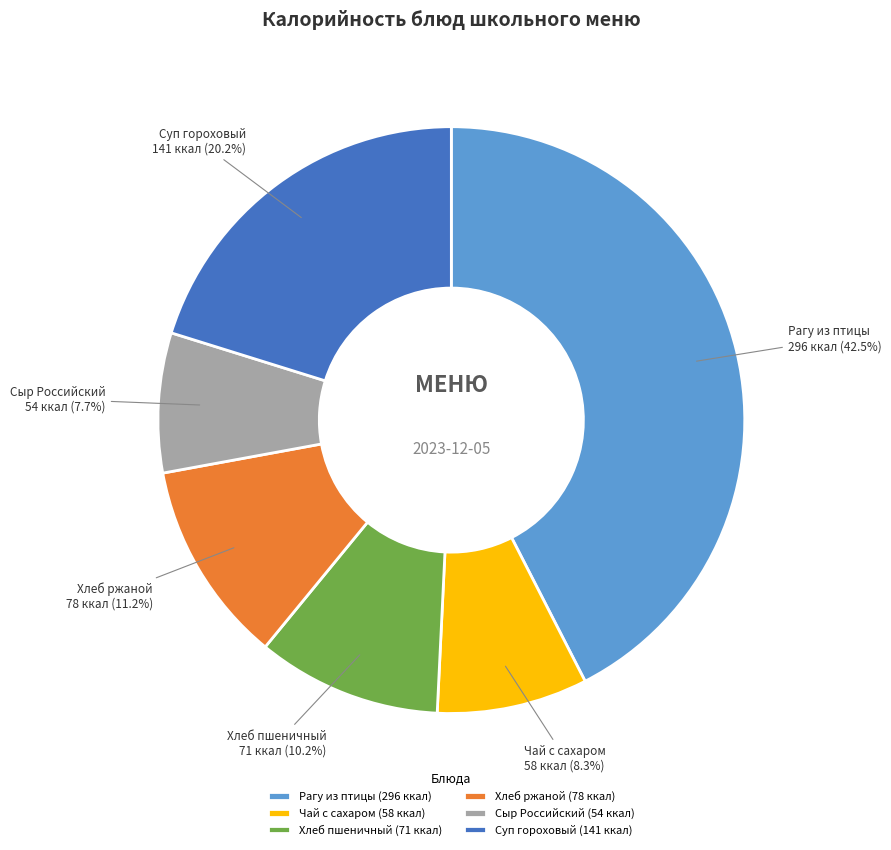

Combined, do Суп гороховый and Хлеб ржаной account for over 50%?

No